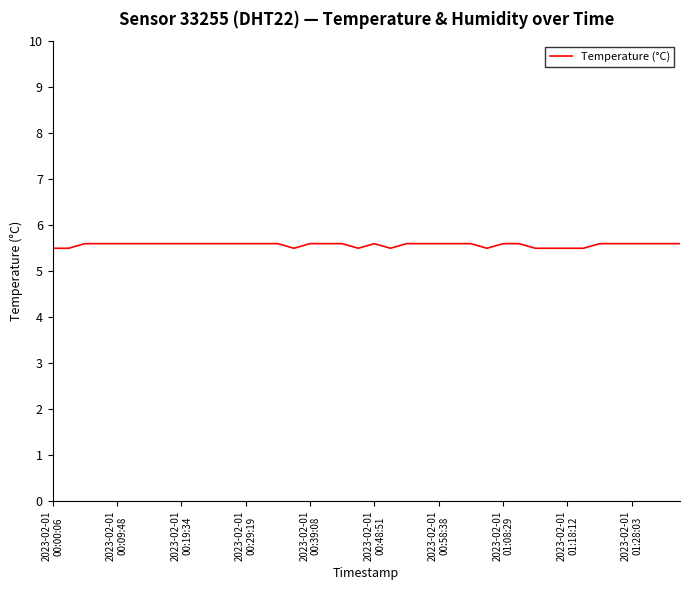

Reading left to right, transcribe all the data shown in this chart.

5.5	5.5	5.6	5.6	5.6	5.6	5.6	5.6	5.6	5.6	5.6	5.6	5.6	5.6	5.6	5.5	5.6	5.6	5.6	5.5	5.6	5.5	5.6	5.6	5.6	5.6	5.6	5.5	5.6	5.6	5.5	5.5	5.5	5.5	5.6	5.6	5.6	5.6	5.6	5.6